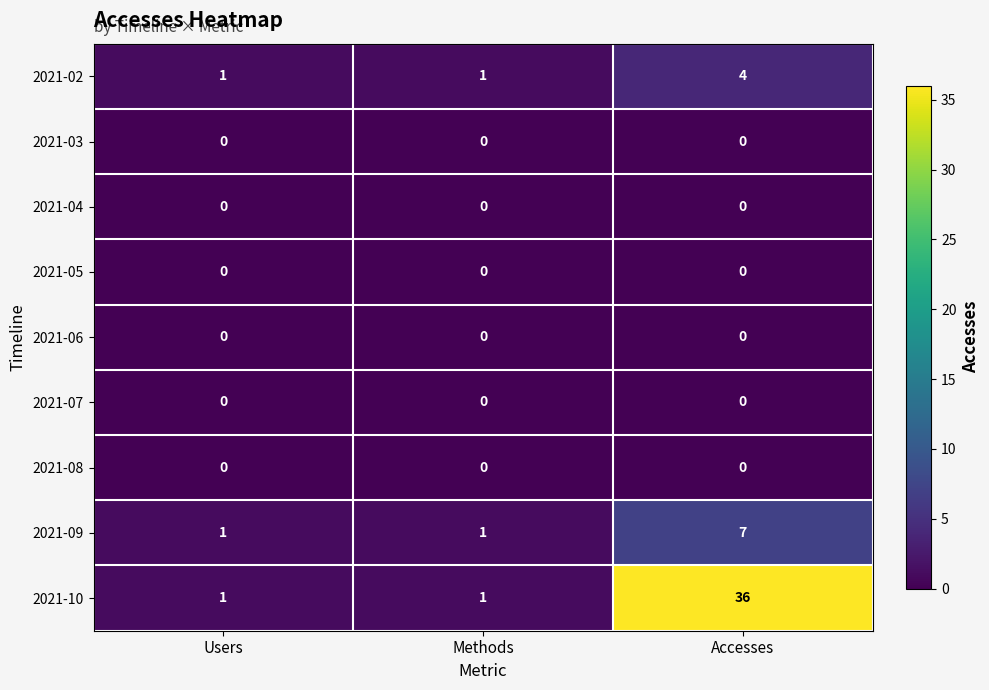

What is the highest value of the 2021-02 series?

4